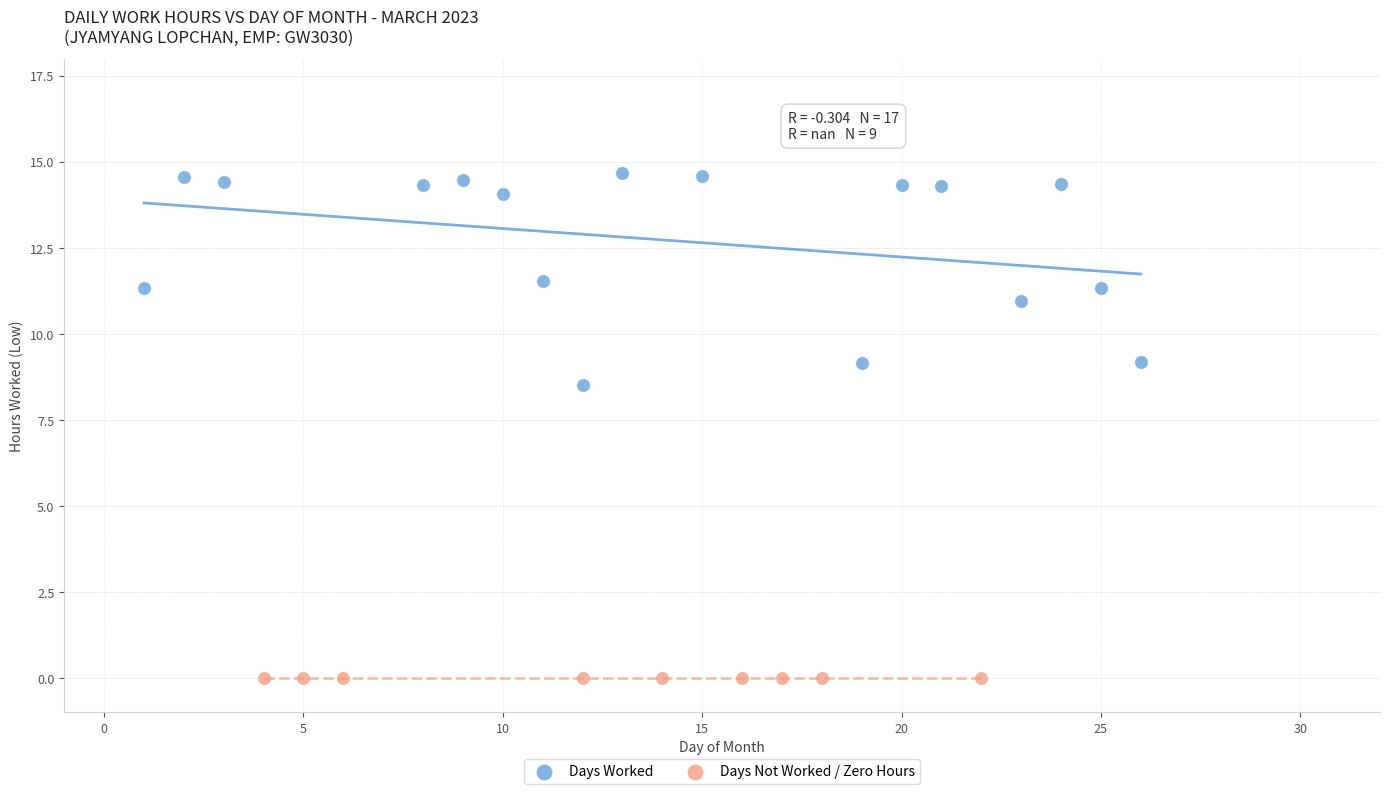

Which series reaches the minimum Y coordinate?

Days Not Worked / Zero Hours